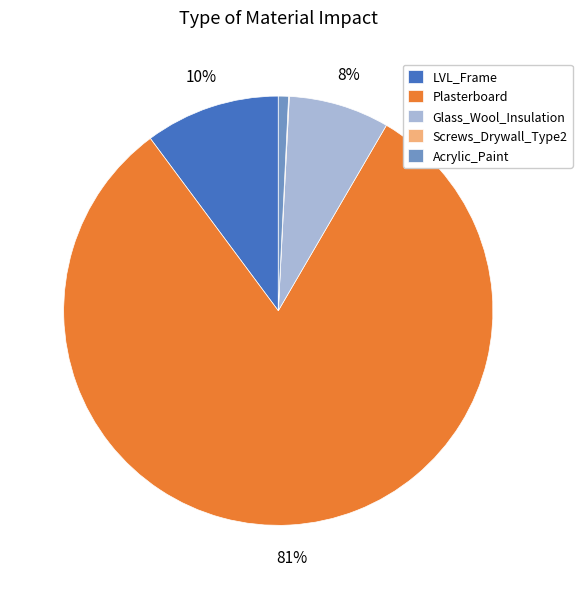

The LVL_Frame slice represents 1% of the pie. True or false?

False